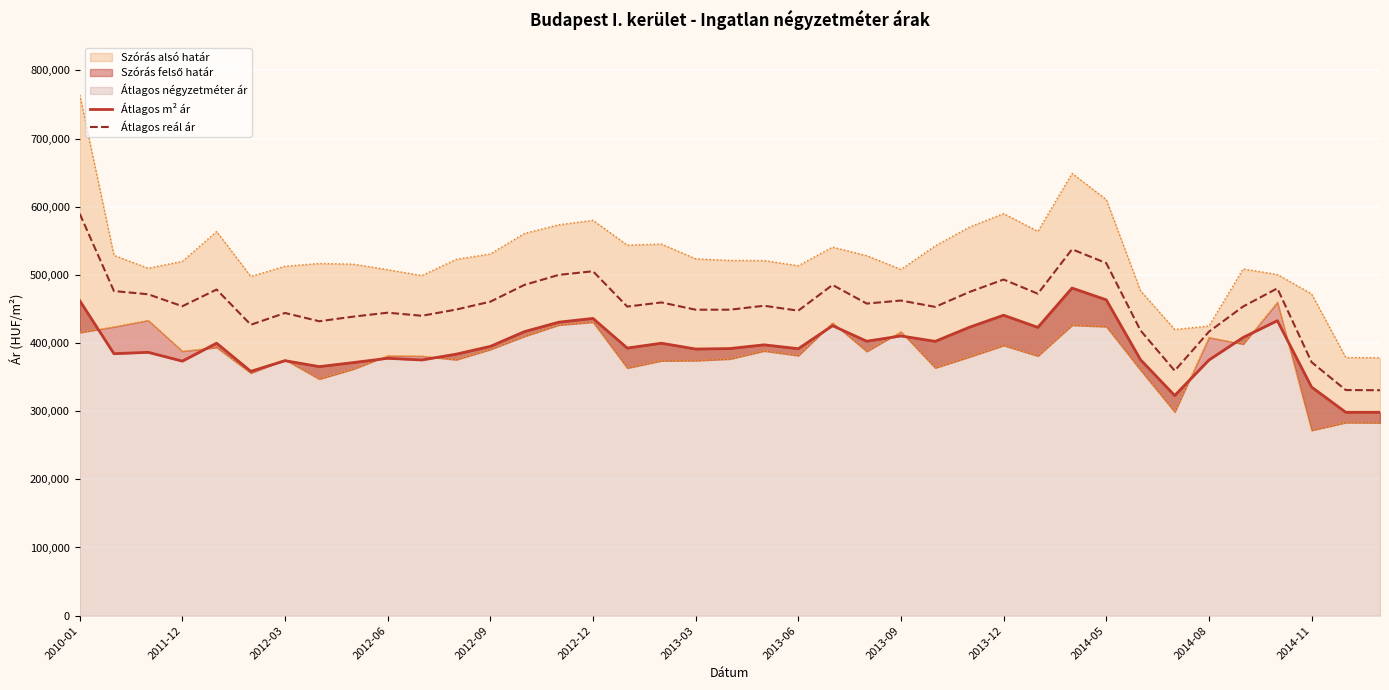

At which label does Átlagos reál ár reach its peak?

2010-01